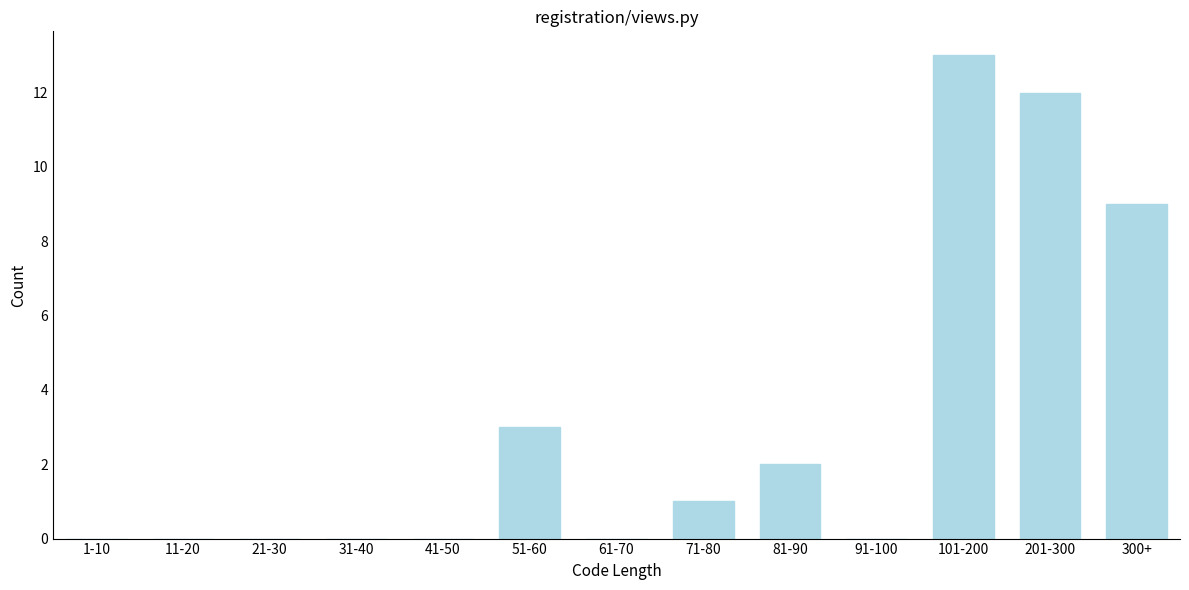

Reading right to left, list all the values displayed in this chart.

300+=9	201-300=12	101-200=13	91-100=0	81-90=2	71-80=1	61-70=0	51-60=3	41-50=0	31-40=0	21-30=0	11-20=0	1-10=0